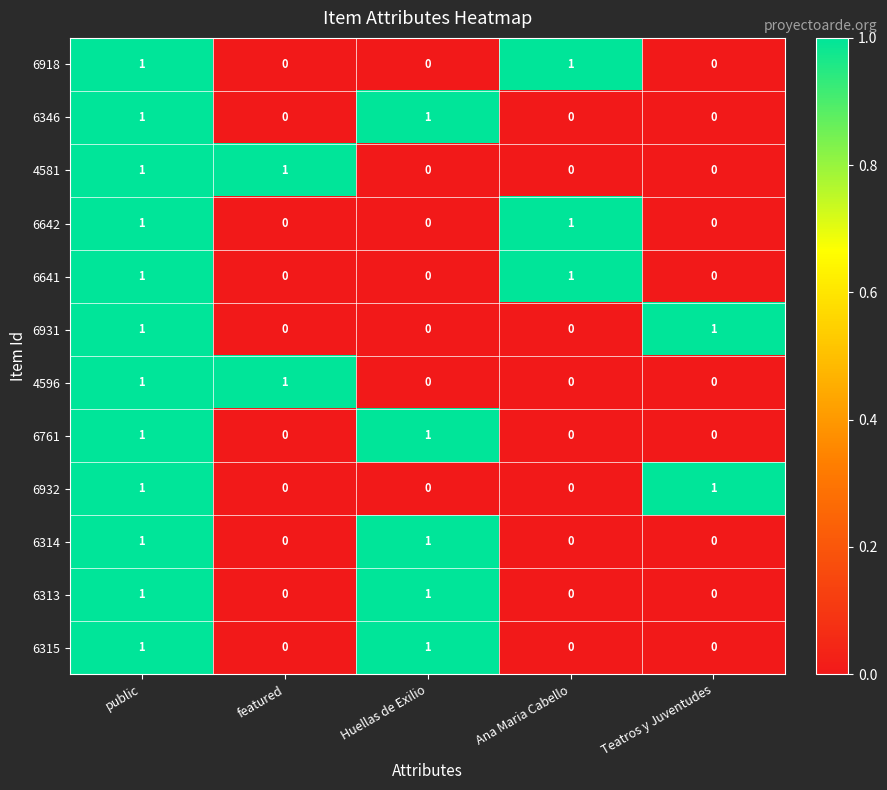

True or false: 4596 has a value of 0 at Ana Maria Cabello.

True